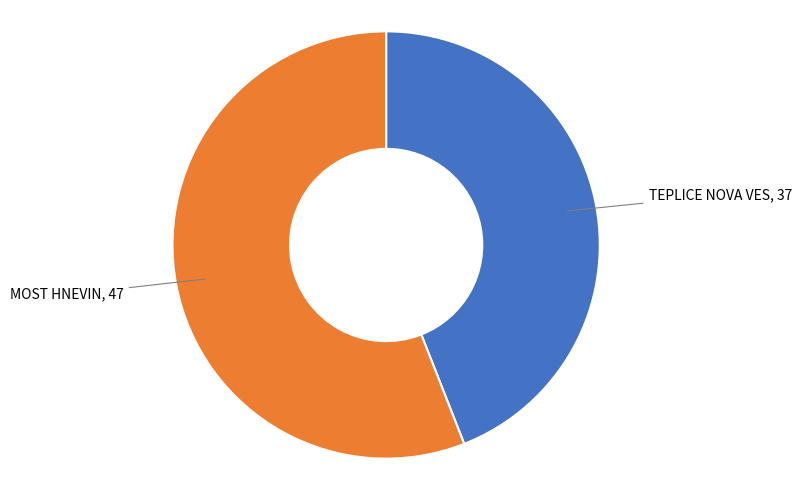

Is there a majority slice in this chart?

Yes